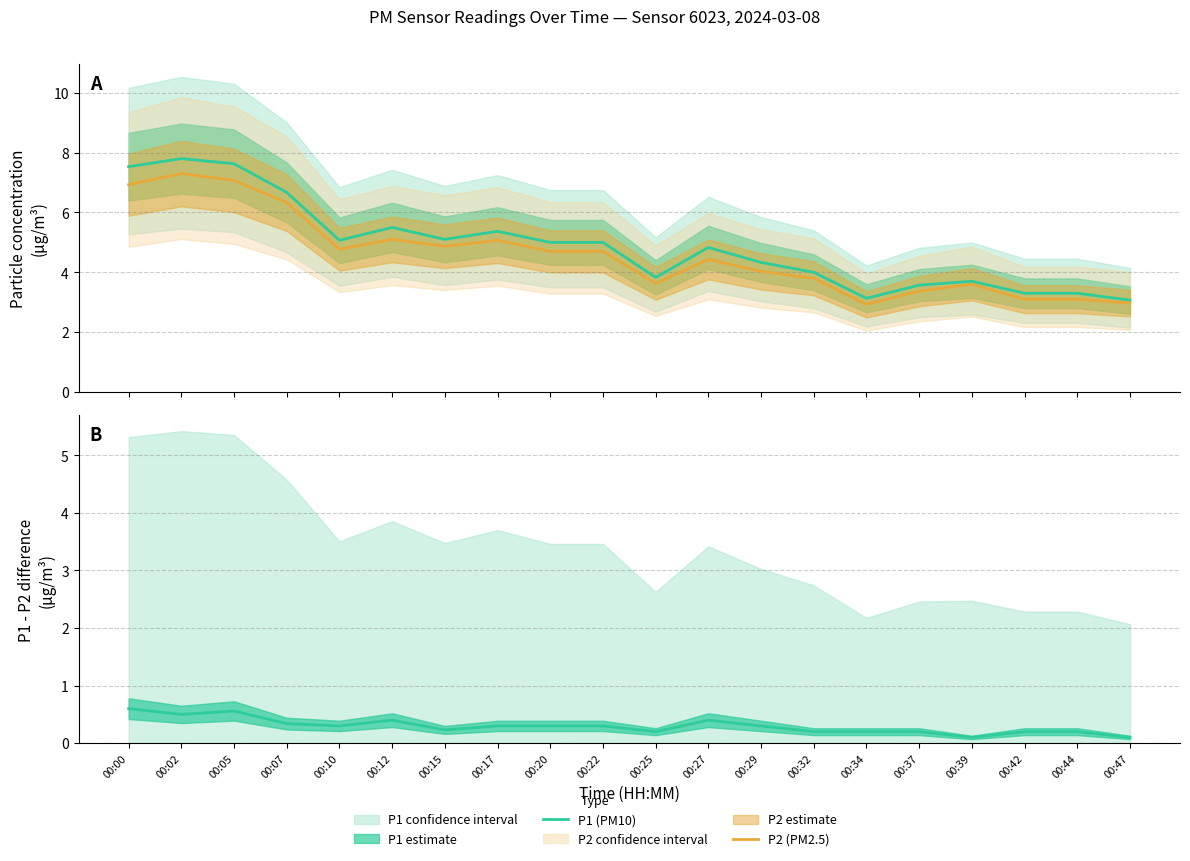

Reading left to right, what are all the values shown in this chart?

P1 (PM10): 00:00=7.5	00:02=7.8	00:05=7.6	00:07=6.7	00:10=5.1	00:12=5.5	00:15=5.1	00:17=5.4	00:20=5.0	00:22=5.0	00:25=3.8	00:27=4.8	00:29=4.3	00:32=4.0	00:34=3.1	00:37=3.6	00:39=3.7	00:42=3.3	00:44=3.3	00:47=3.1
P2 (PM2.5): 00:00=6.9	00:02=7.3	00:05=7.1	00:07=6.3	00:10=4.8	00:12=5.1	00:15=4.9	00:17=5.1	00:20=4.7	00:22=4.7	00:25=3.6	00:27=4.4	00:29=4.0	00:32=3.8	00:34=2.9	00:37=3.4	00:39=3.6	00:42=3.1	00:44=3.1	00:47=3.0
P1 - P2 difference: 00:00=0.6	00:02=0.5	00:05=0.6	00:07=0.3	00:10=0.3	00:12=0.4	00:15=0.2	00:17=0.3	00:20=0.3	00:22=0.3	00:25=0.2	00:27=0.4	00:29=0.3	00:32=0.2	00:34=0.2	00:37=0.2	00:39=0.1	00:42=0.2	00:44=0.2	00:47=0.1